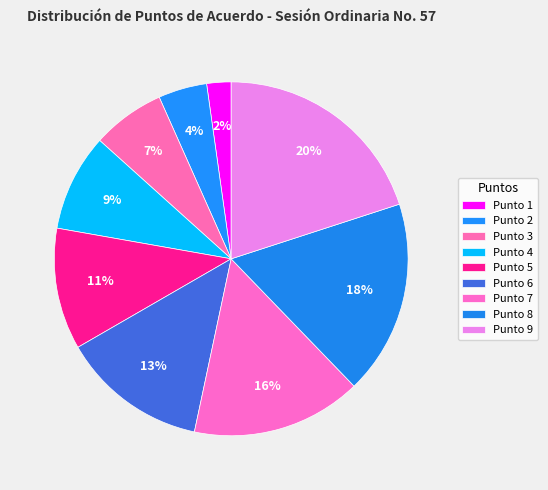

Count the number of slices in the pie.

9